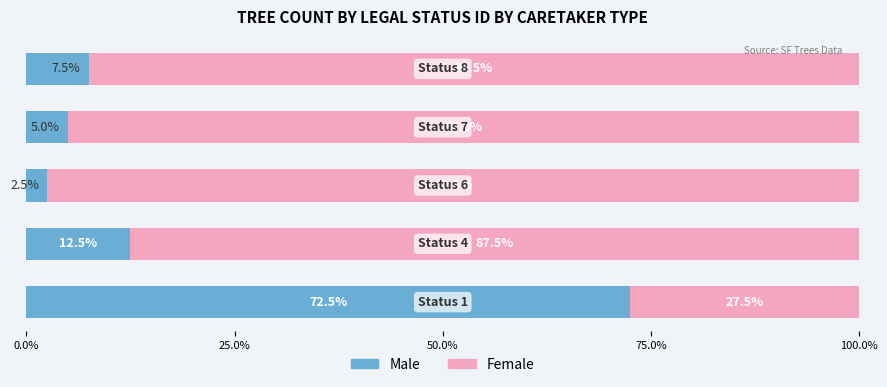

What is the sum of all Male values?

100.0